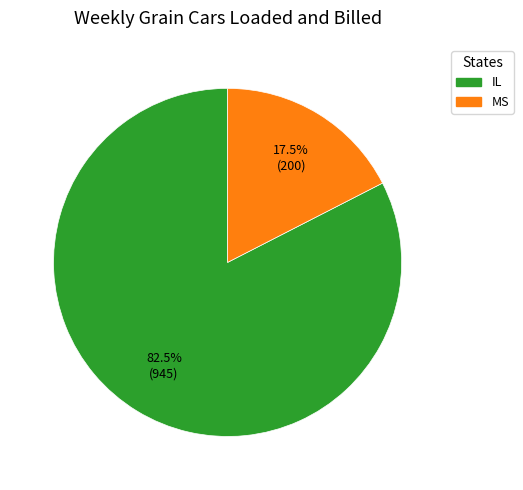

How many segments does this pie chart have?

2